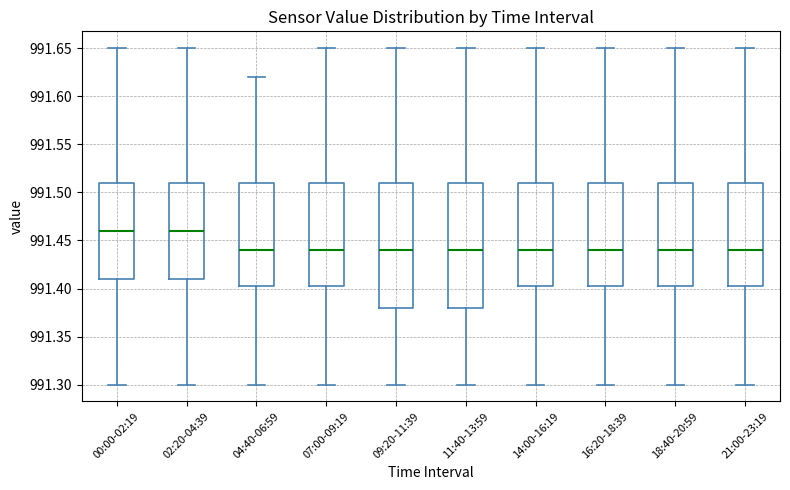

Where does the lower whisker of the box for 02:20-04:39 end on the y-axis? The values are not printed on the chart, so give them approximately, as read against the axis.

991.300